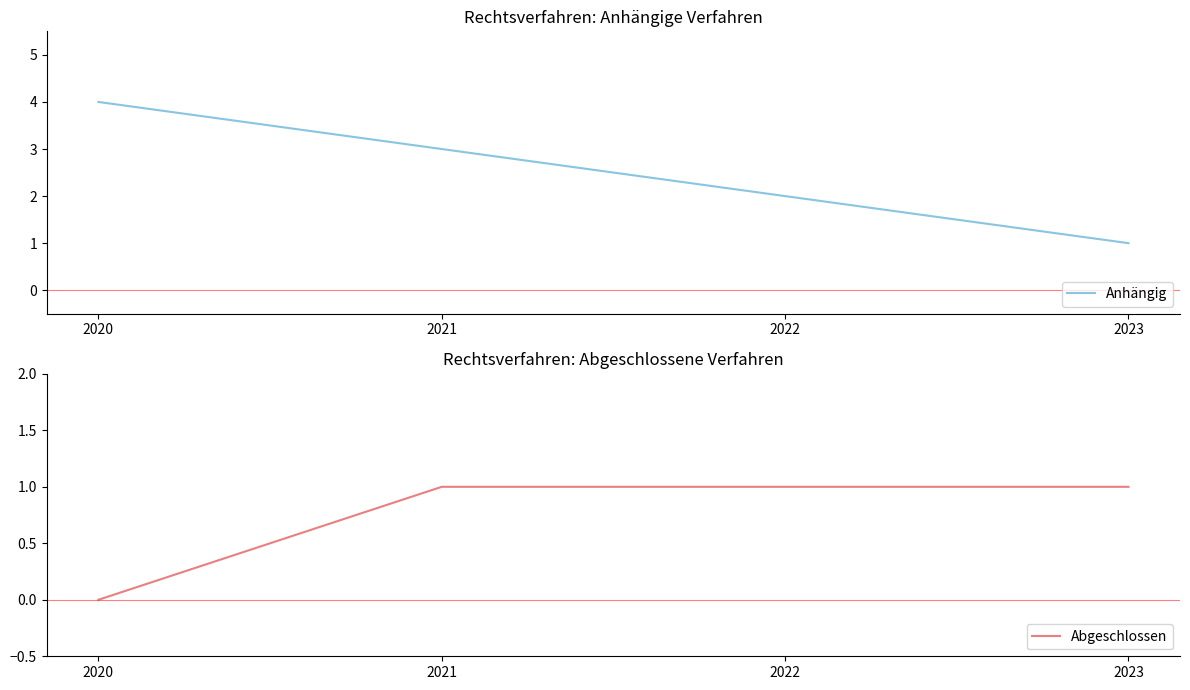

At how many categories does at least one series exceed 2?

2